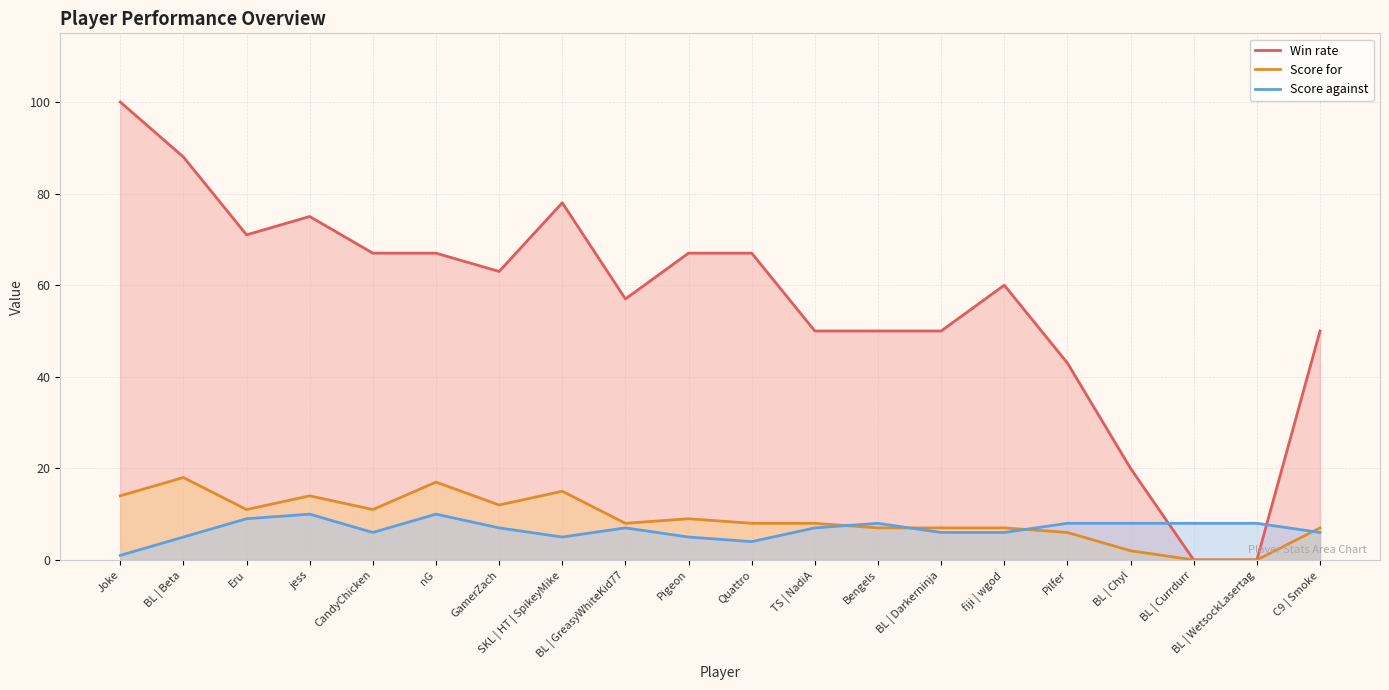

How many values in Score for are above zero?

18